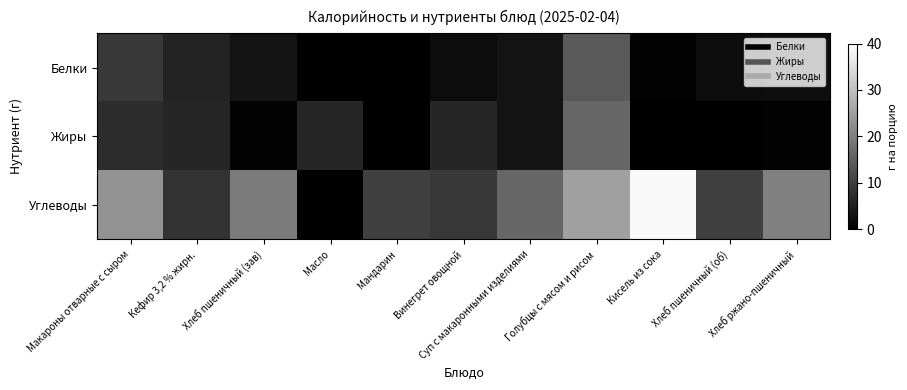

At which category is the sum across all series the highest?

Голубцы с мясом и рисом